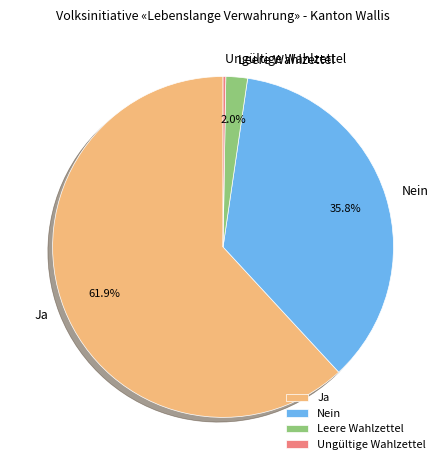

Which category has the biggest portion of the pie?

Ja